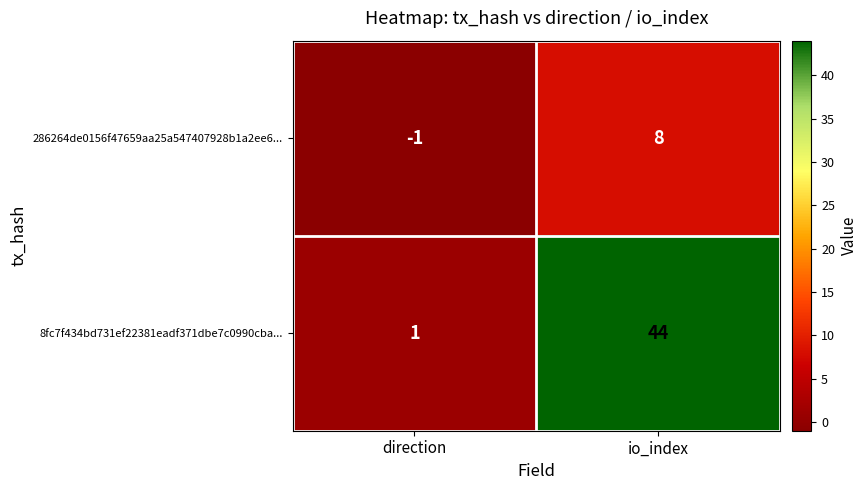

Which series has the largest total across all categories?

8fc7f434bd731ef22381eadf371dbe7c0990cba...